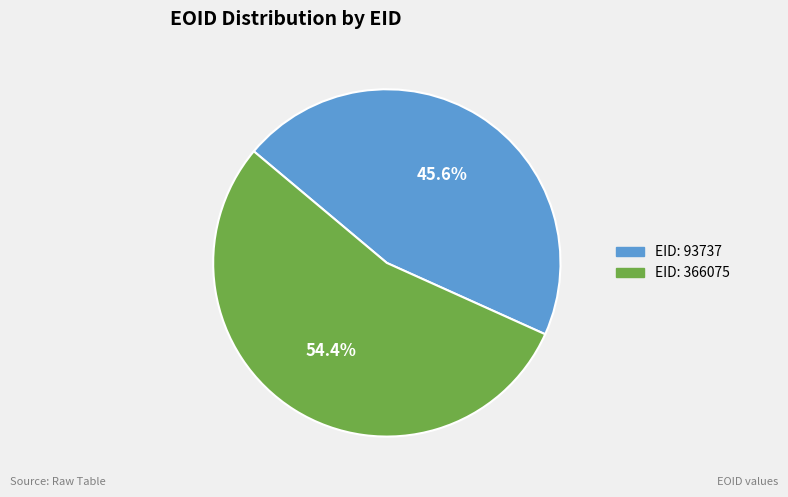

To the nearest percent, what is the average slice percentage?

50%